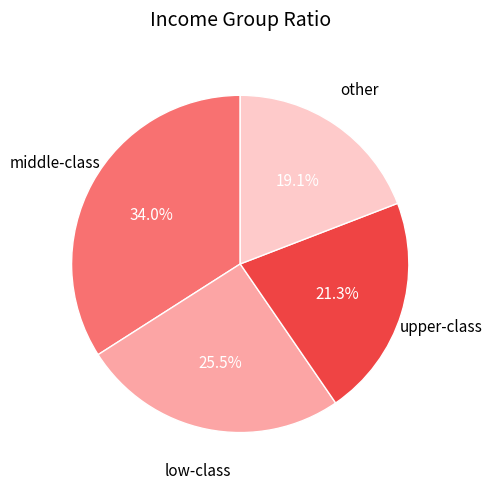

Do upper-class and low-class together represent more than half of the pie?

No